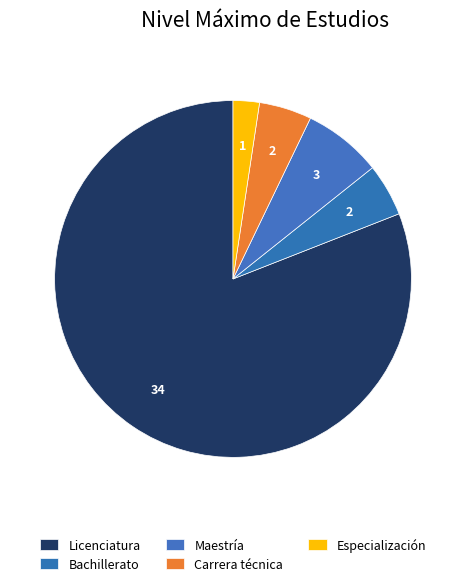

How many segments does this pie chart have?

5